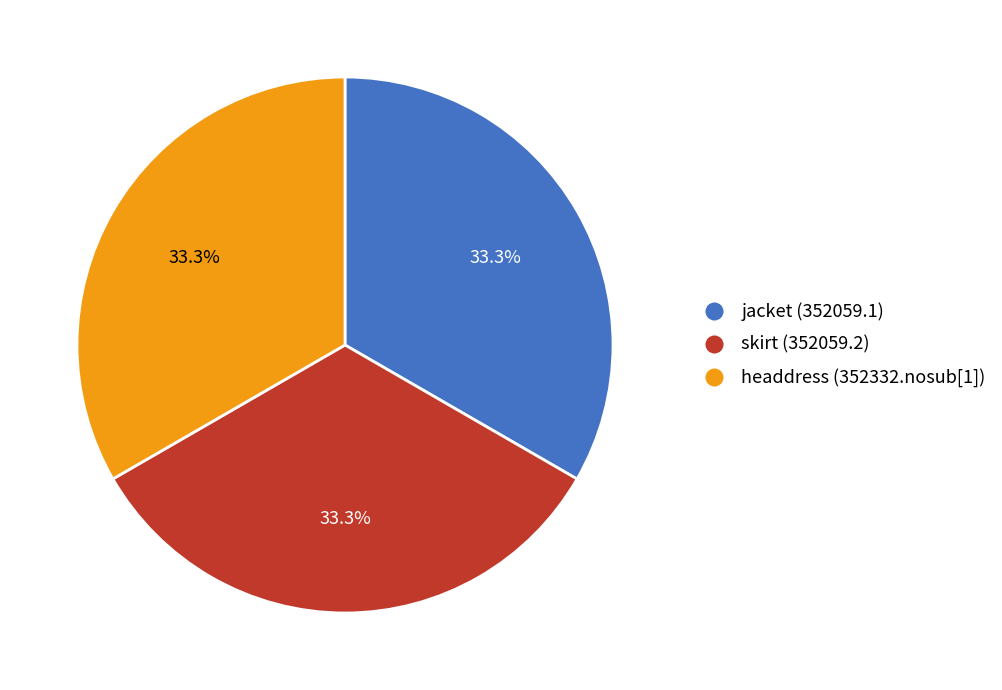

Approximately how many times larger is the value at jacket (352059.1) compared to skirt (352059.2)?

1.0